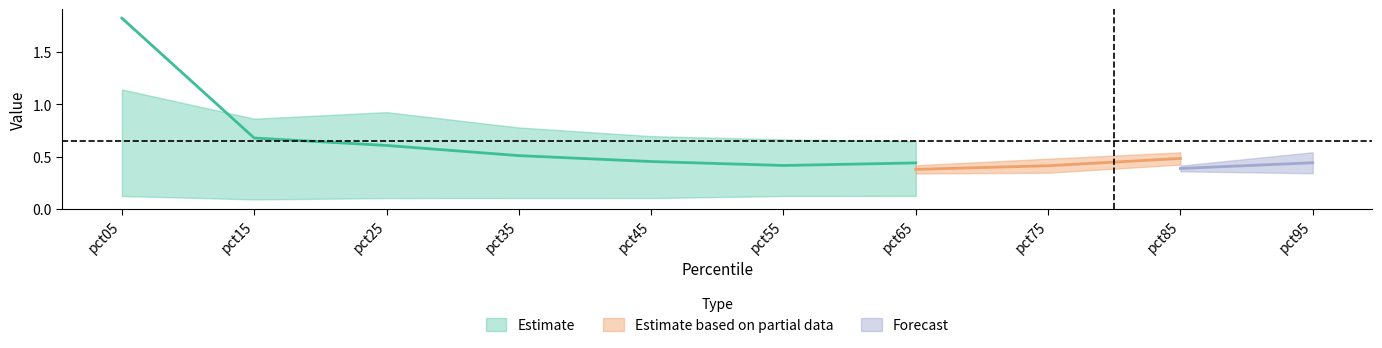

At which category does the chart reach its minimum across all series?

pct15